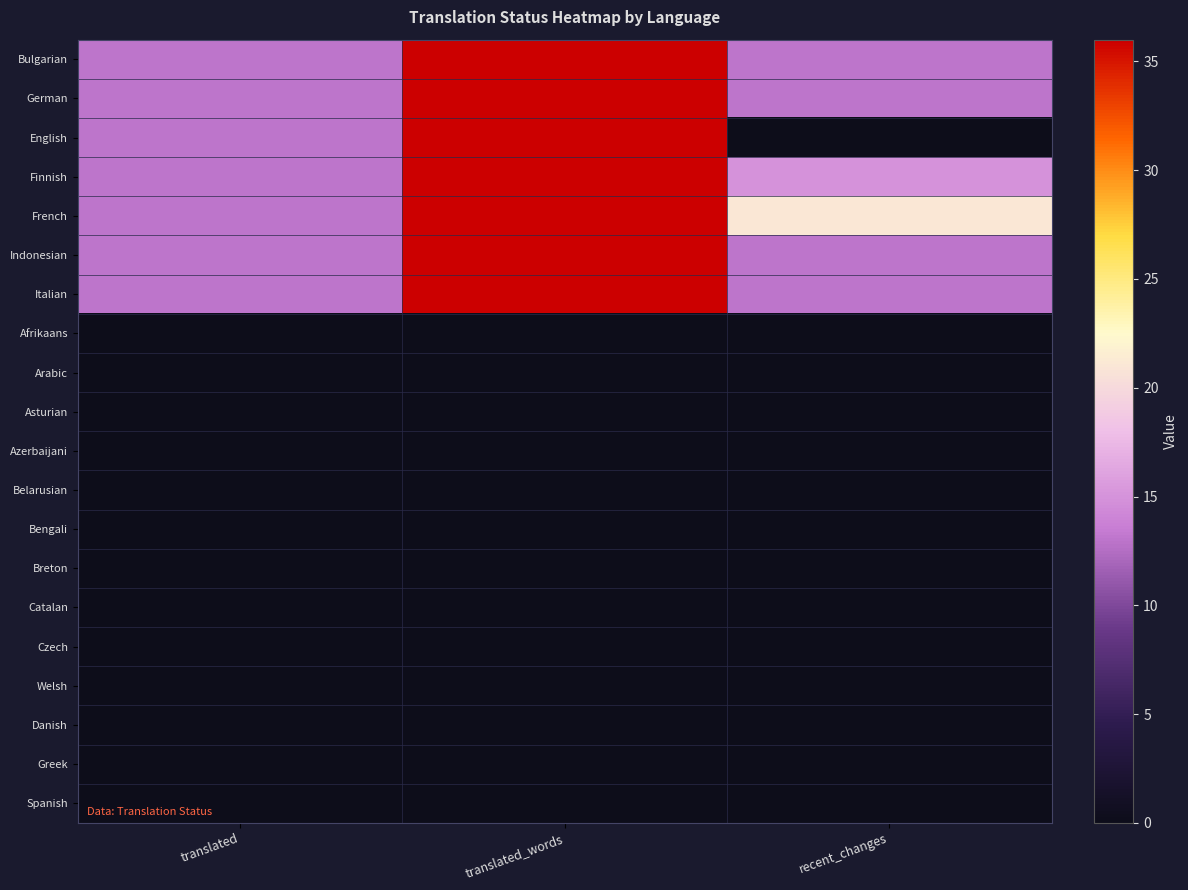

Between translated and translated_words, which series saw the biggest shift?

Bulgarian